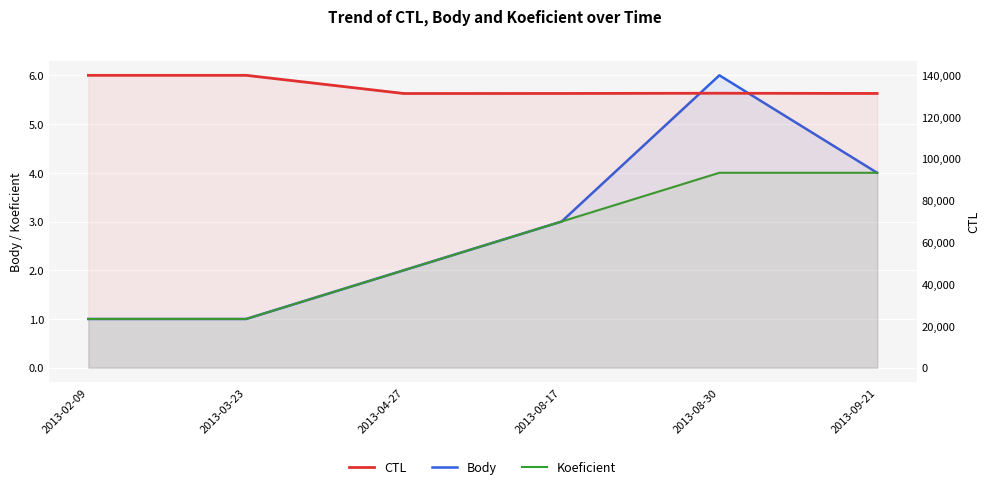

List the labels in order of Koeficient value, smallest first.

2013-02-09, 2013-03-23, 2013-04-27, 2013-08-17, 2013-08-30, 2013-09-21